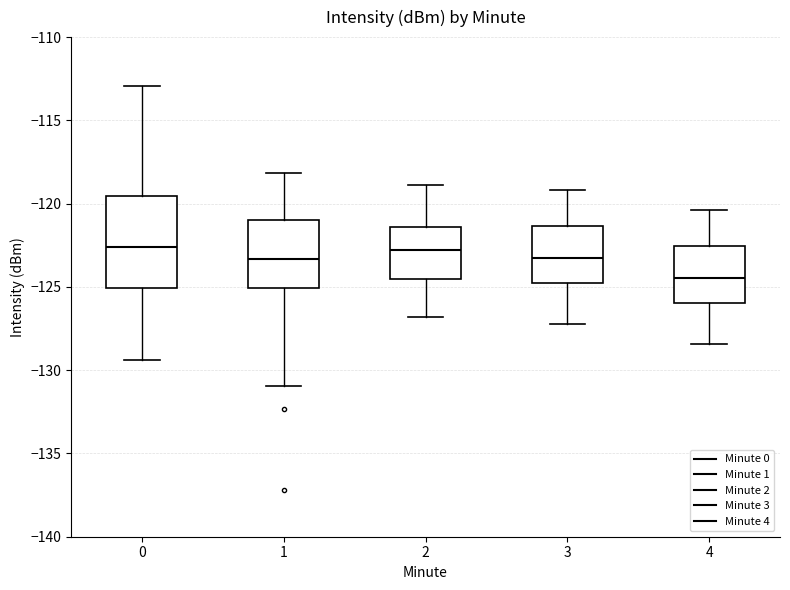

Where does the median line of the box at x = 3 sit on the y-axis? The values are not printed on the chart, so give them approximately, as read against the axis.

-123.0